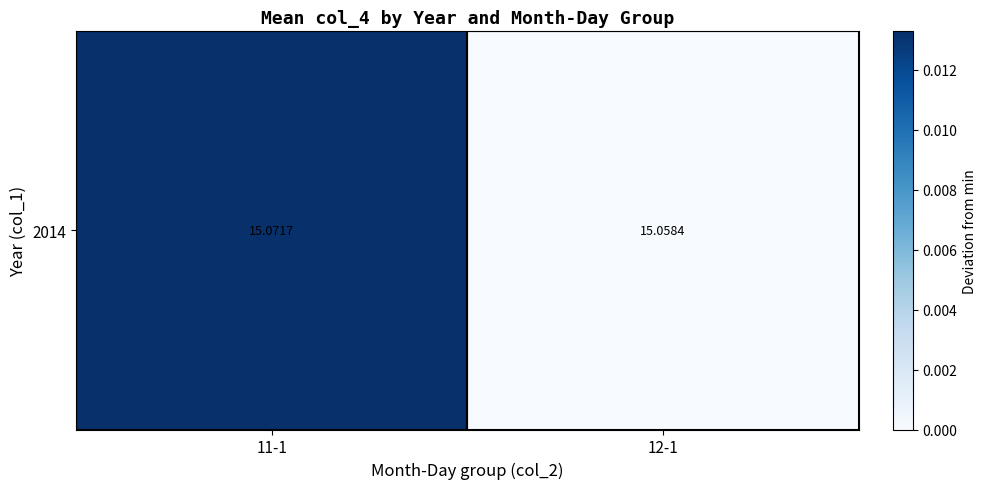

The chart shows a value of 0.0 at 11-1. True or false?

True